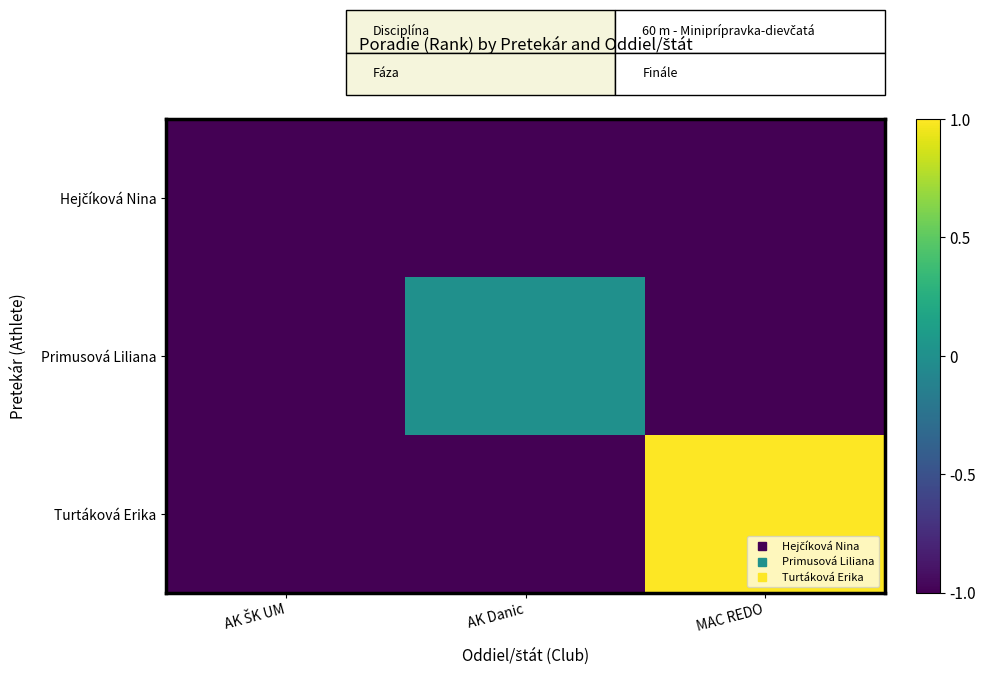

What is the total value across all series at AK ŠK UM?

-3